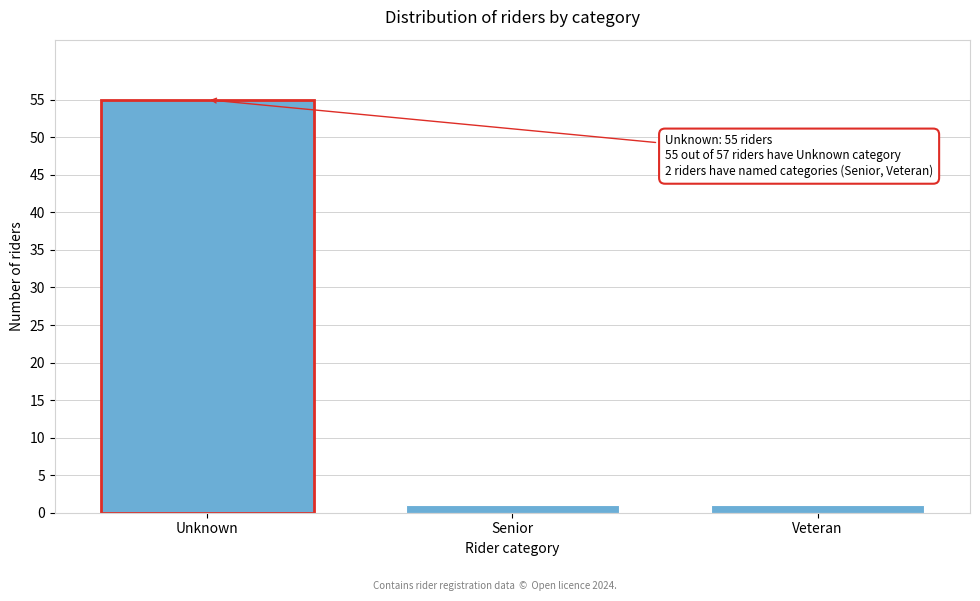

Reading right to left, what are all the values shown in this chart?

1	1	55